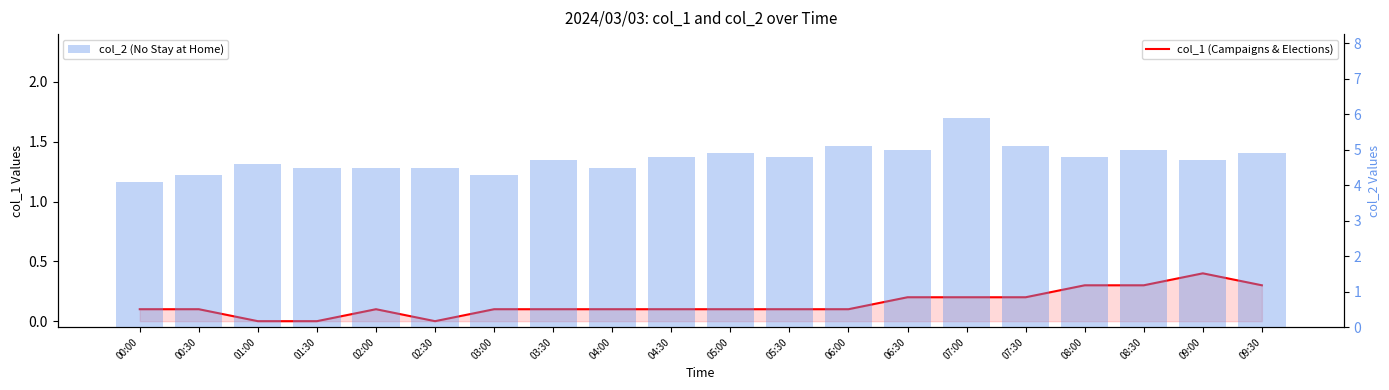

Reading left to right, extract all data points from this chart.

col_1 (Campaigns & Elections): 0.1	0.1	0.0	0.0	0.1	0.0	0.1	0.1	0.1	0.1	0.1	0.1	0.1	0.2	0.2	0.2	0.3	0.3	0.4	0.3
col_2 (No Stay at Home): 4.1	4.3	4.6	4.5	4.5	4.5	4.3	4.7	4.5	4.8	4.9	4.8	5.1	5.0	5.9	5.1	4.8	5.0	4.7	4.9